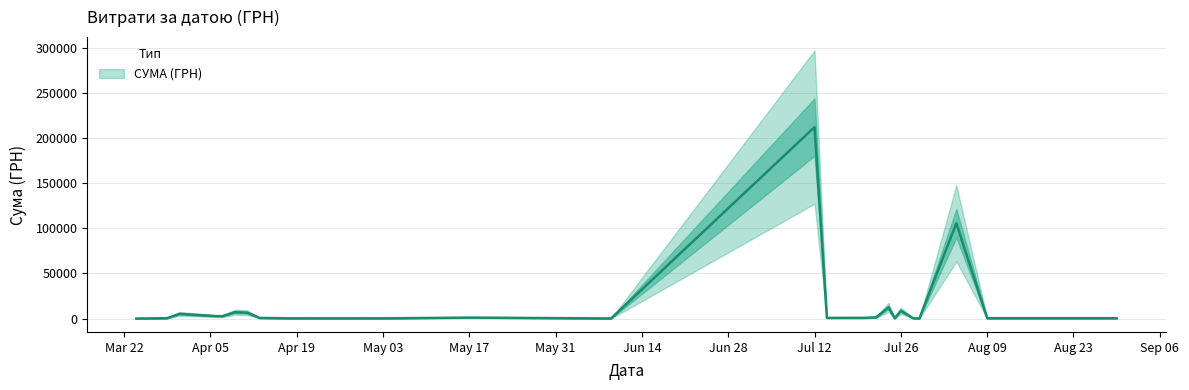

How many data points are above 500?

19